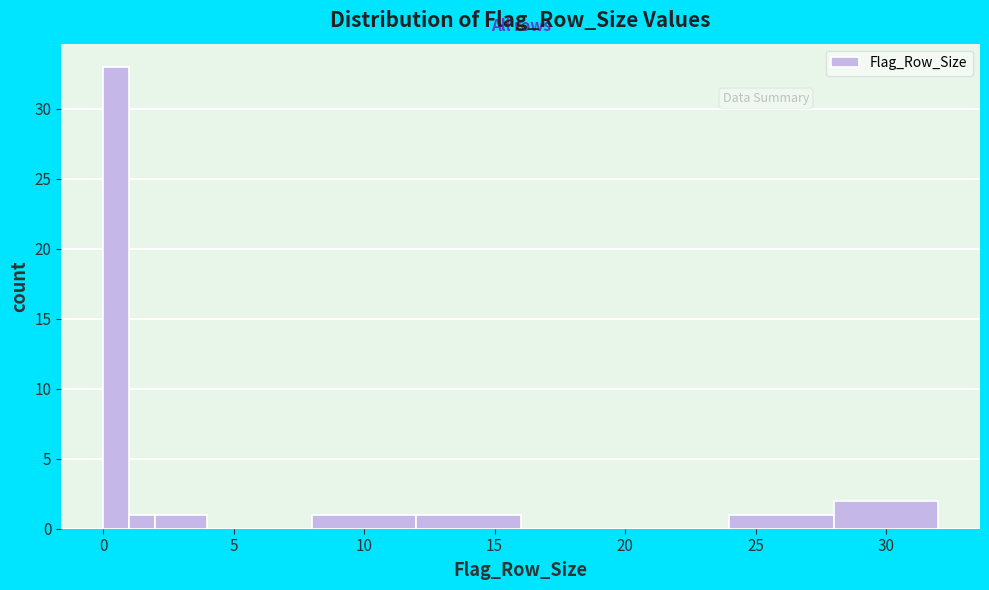

Around what value on the x-axis is the tallest bar? Give the approximate position of its centre, as read against the axis.

0.5